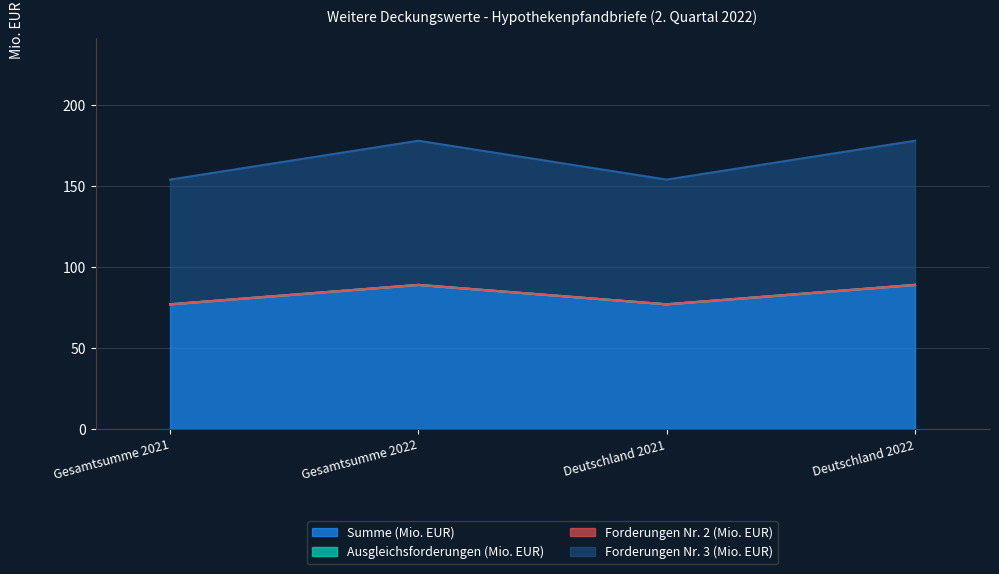

At which category does Summe (Mio. EUR) reach its first local valley?

Deutschland 2021